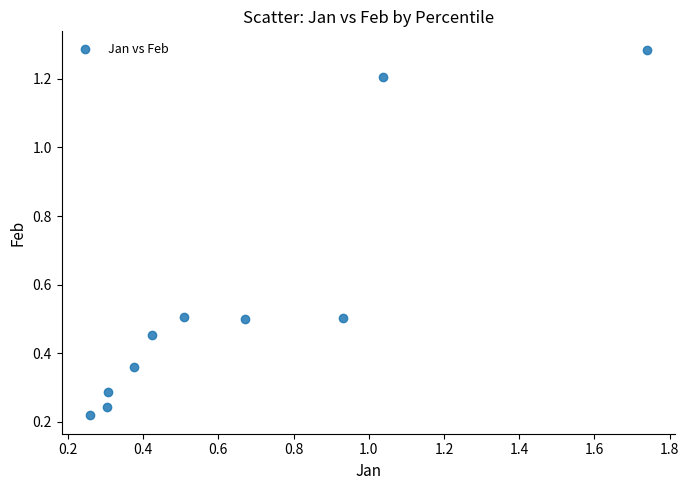

What is the average Y value?

0.6